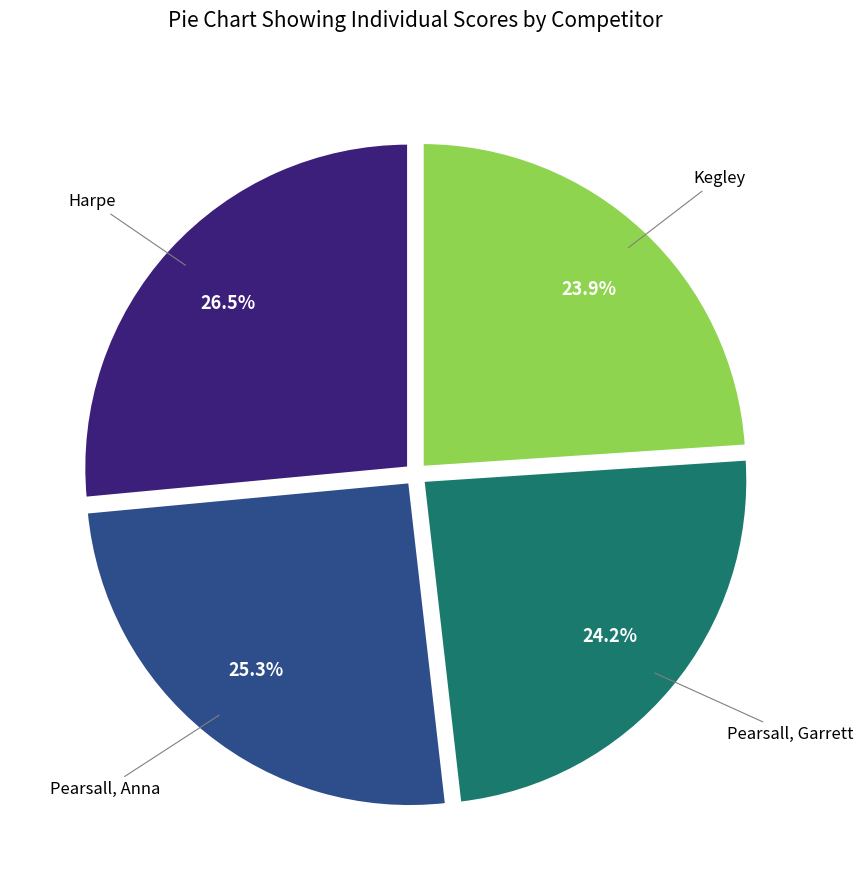

How many segments does this pie chart have?

4